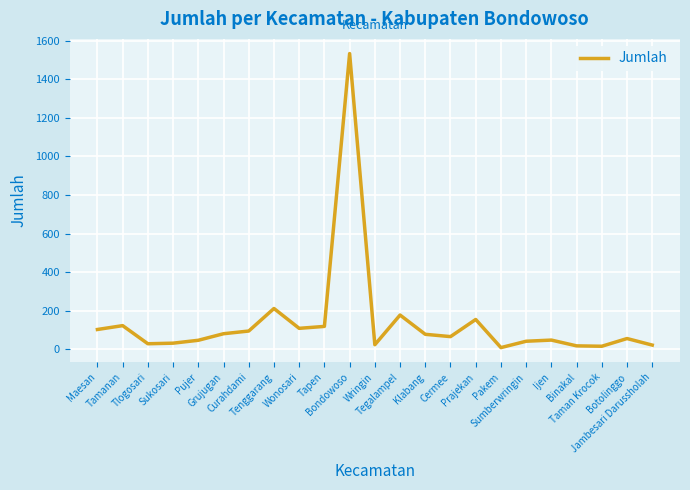

Count the number of data series in this chart.

1